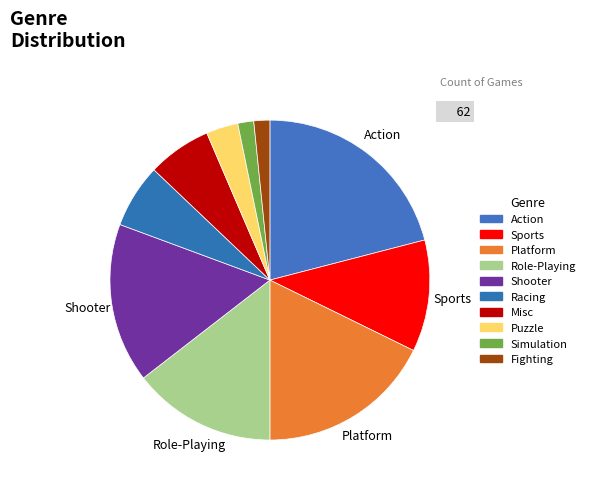

Rank the categories by value from highest to lowest.

Action, Platform, Shooter, Role-Playing, Sports, Racing, Misc, Puzzle, Simulation, Fighting